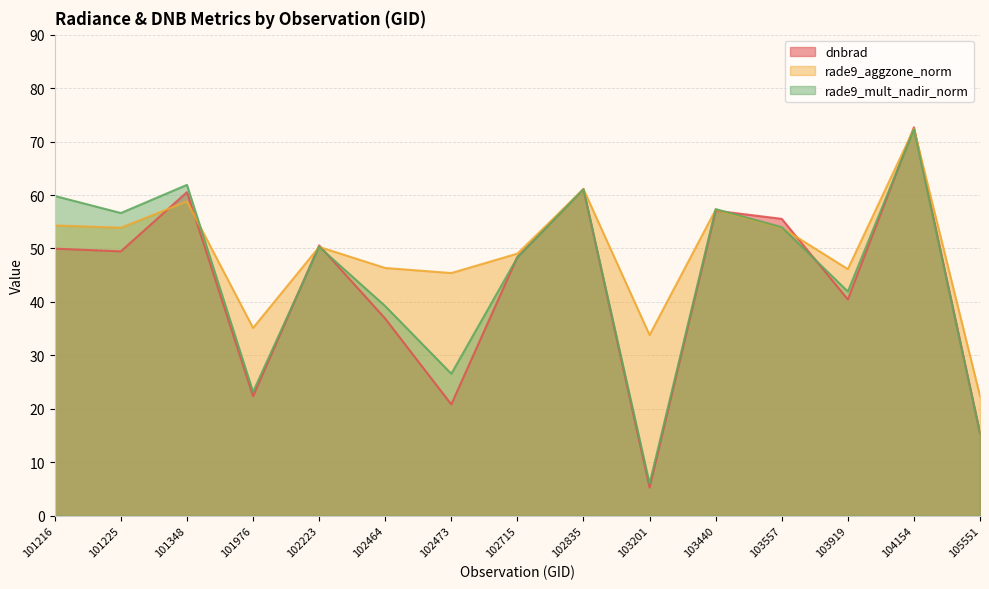

The dnbrad series shows 36.9 at 102464. True or false?

True